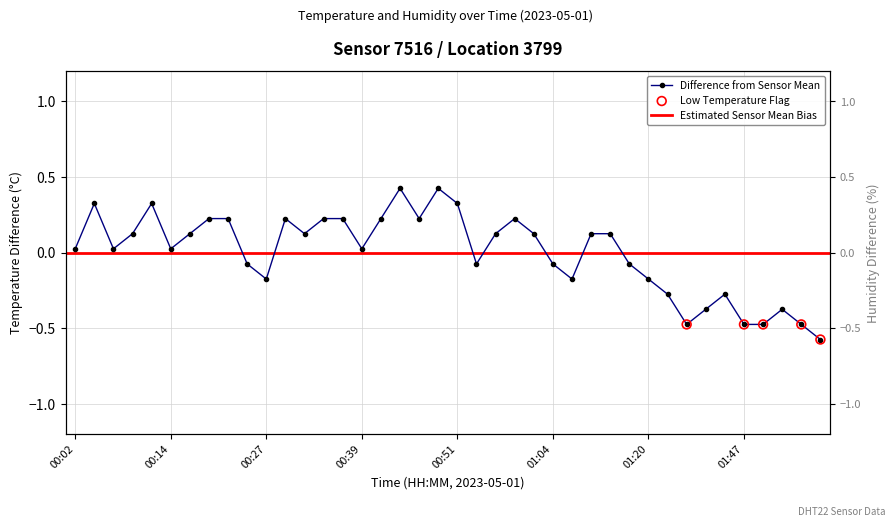

What is the change in value from 00:27 to 00:54?

+0.1